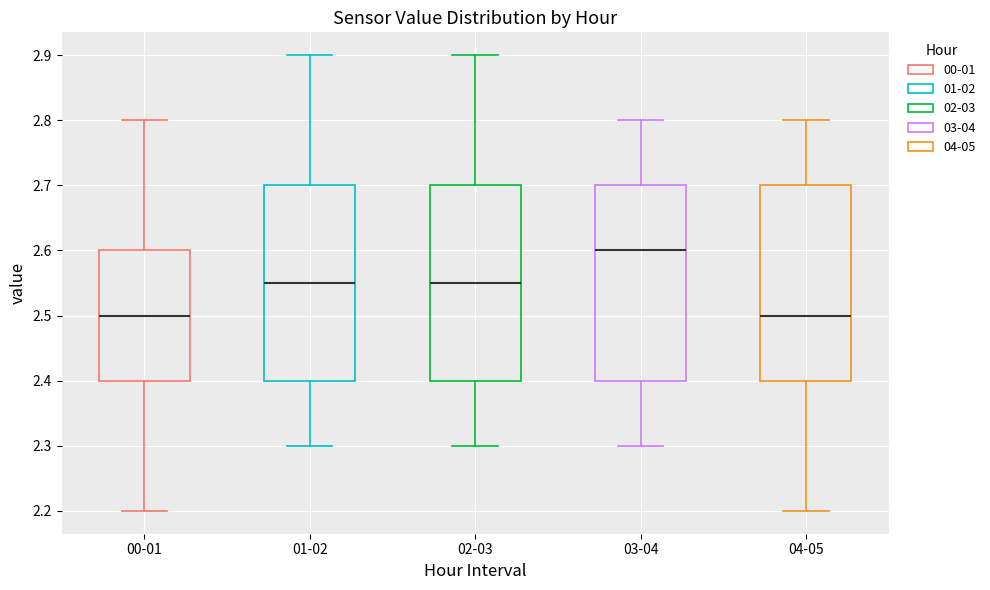

Reading left to right, read every box against the y-axis: the position of its median line, the range the box covers, and the ends of its whiskers. The values are not printed on the chart, so give them approximately, as read against the axis.

00-01: median 2.50, box 2.40 to 2.60, whiskers 2.20 to 2.80
01-02: median 2.55, box 2.40 to 2.70, whiskers 2.30 to 2.90
02-03: median 2.55, box 2.40 to 2.70, whiskers 2.30 to 2.90
03-04: median 2.60, box 2.40 to 2.70, whiskers 2.30 to 2.80
04-05: median 2.50, box 2.40 to 2.70, whiskers 2.20 to 2.80